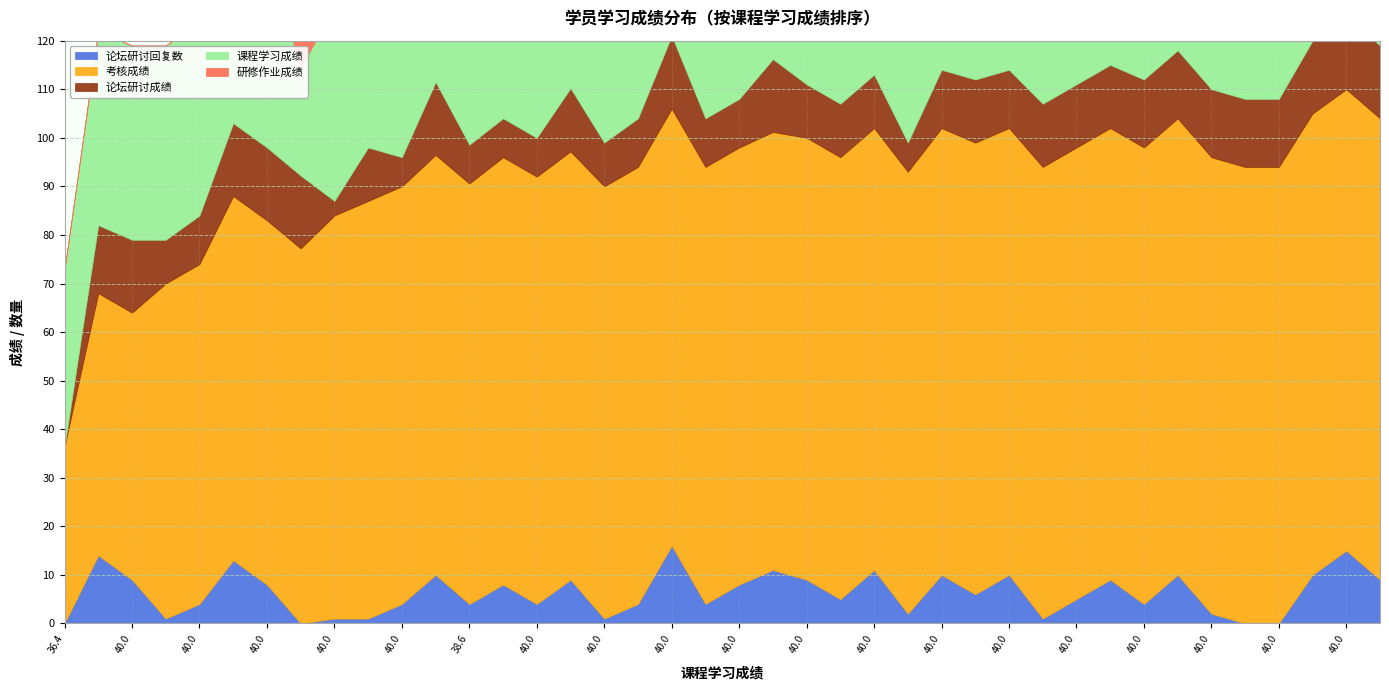

The 研修作业成绩 series shows 20.0 at 40. True or false?

True